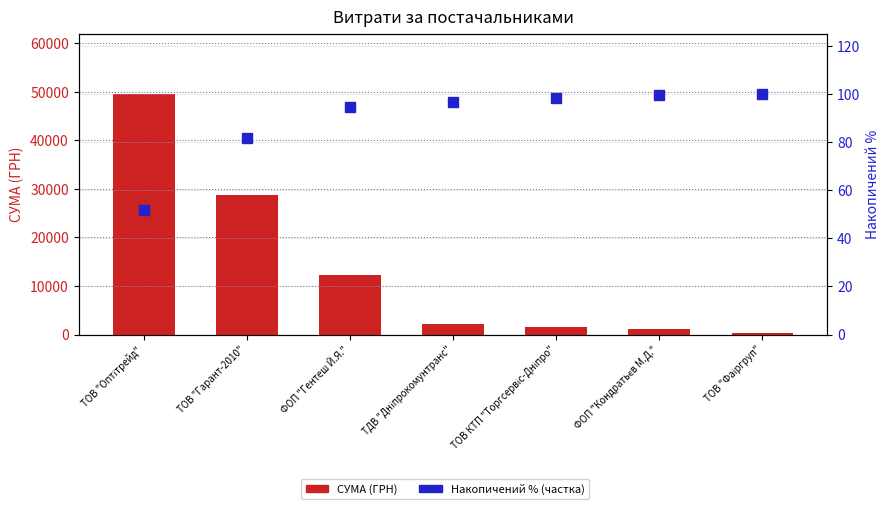

How many groups of bars are there?

7